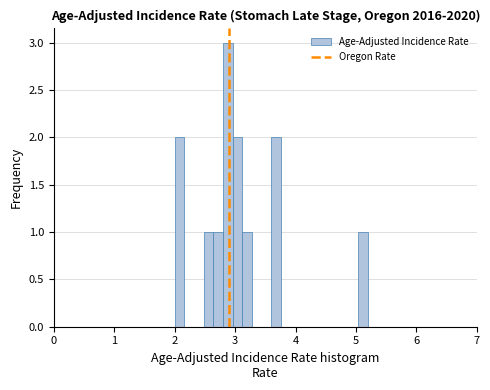

Around what value on the x-axis is the tallest bar? Give the approximate position of its centre, as read against the axis.

2.9